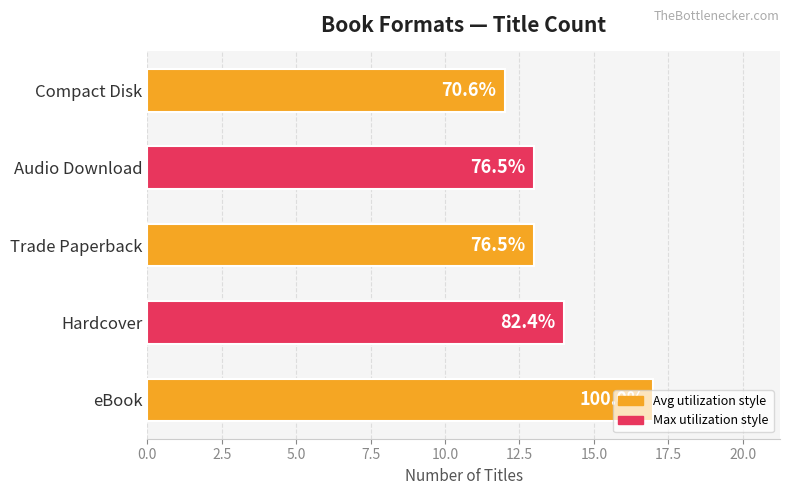

How many bars are there in total?

5